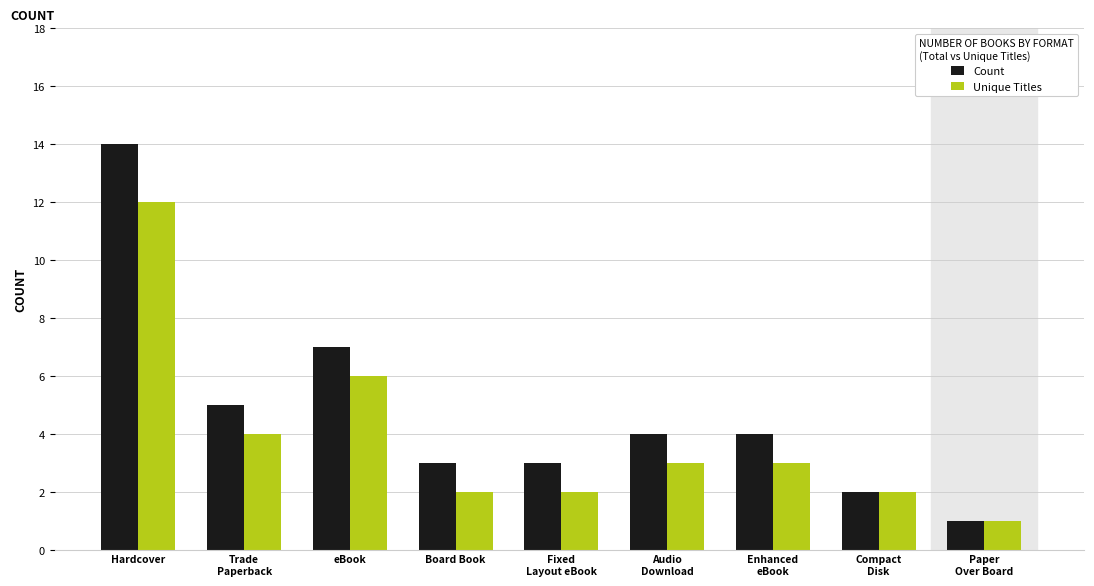

What position from the right is Enhanced
eBook?

3